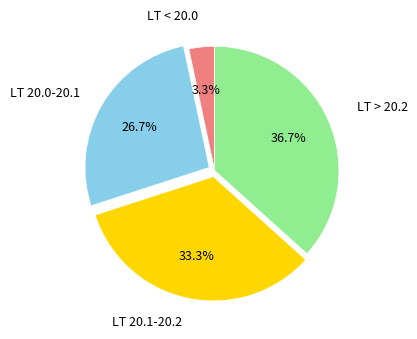

Is there a majority slice in this chart?

No